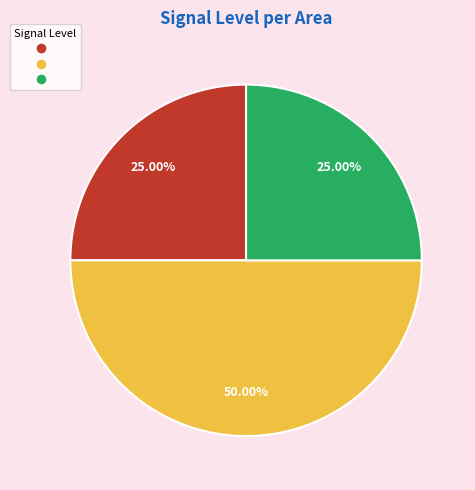

How many slices are in this pie chart?

3